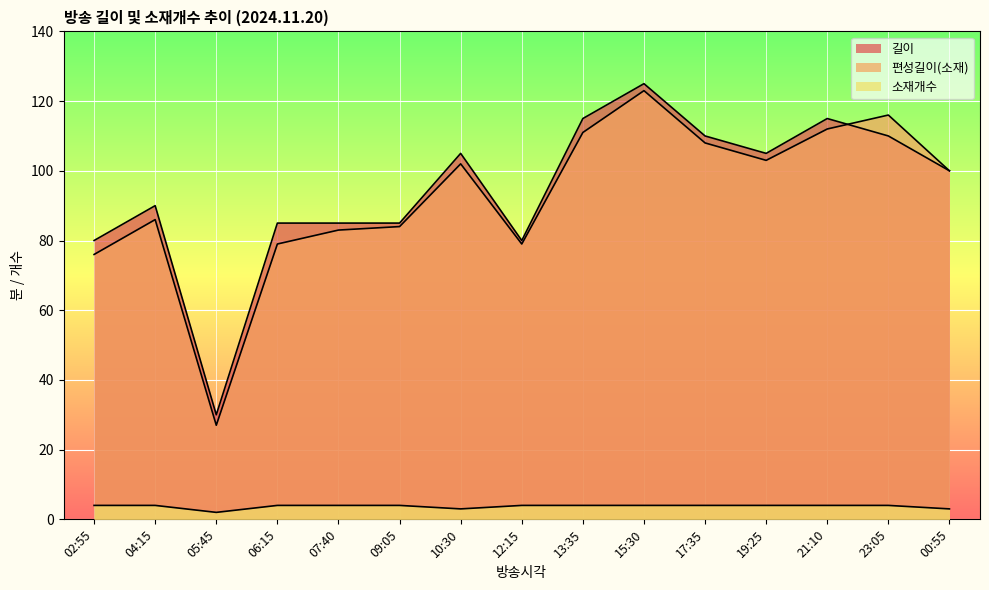

What are all the series names shown in the legend?

길이, 편성길이(소재), 소재개수